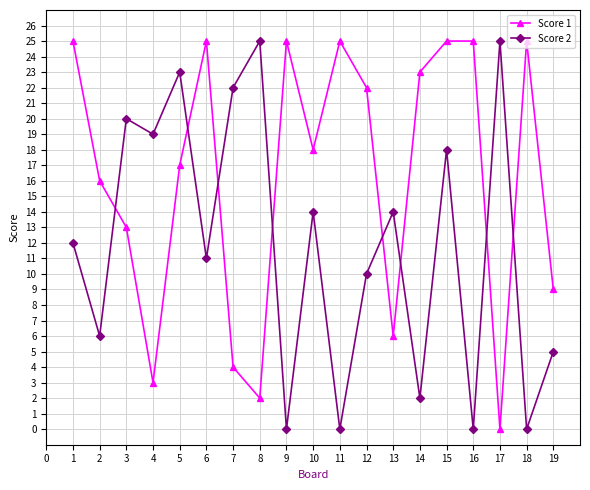

Rank the series by their average value, from highest to lowest.

Score 1, Score 2